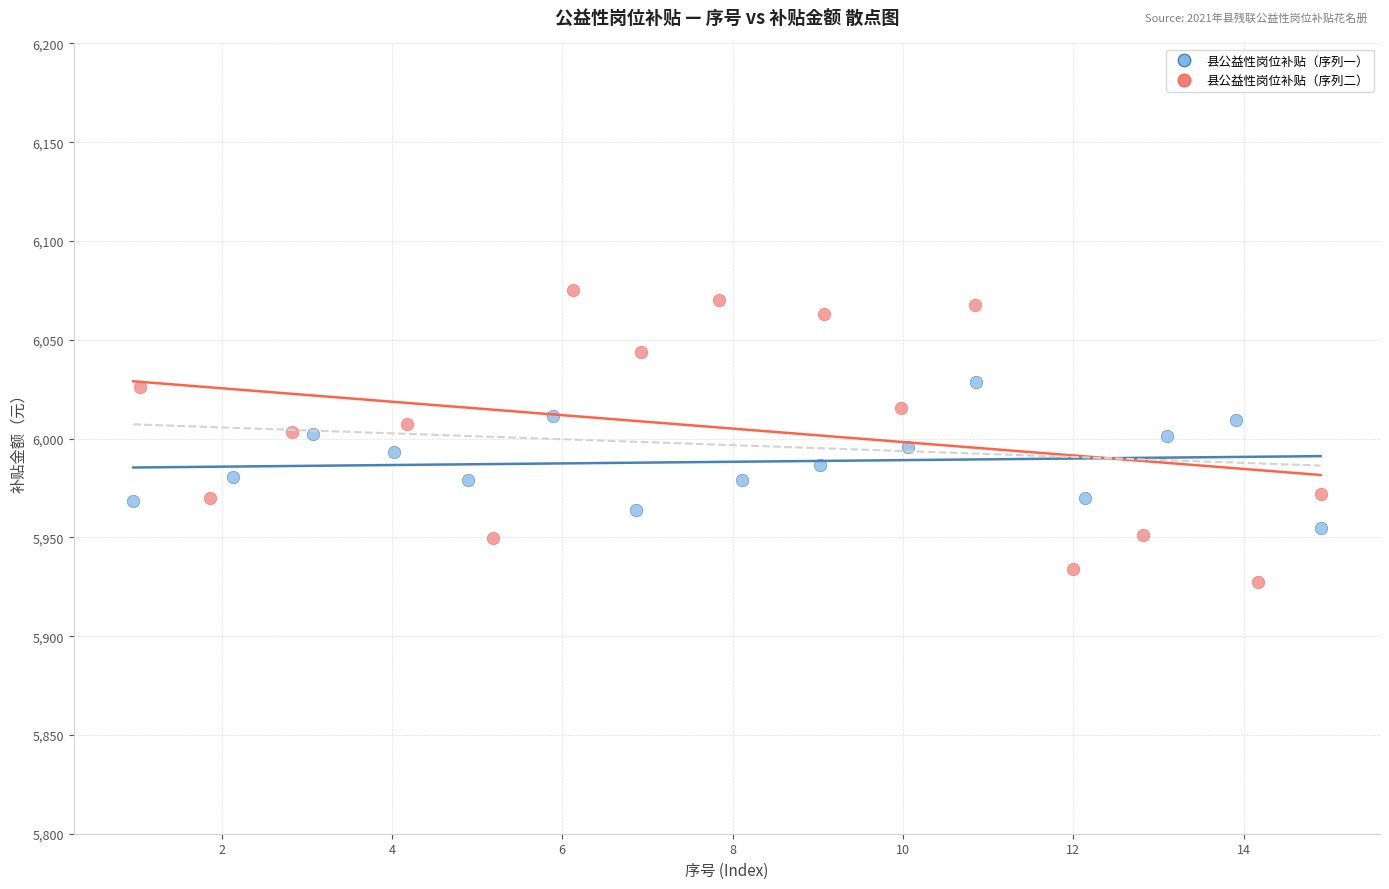

Which series contains the highest Y value?

县公益性岗位补贴（序列二）